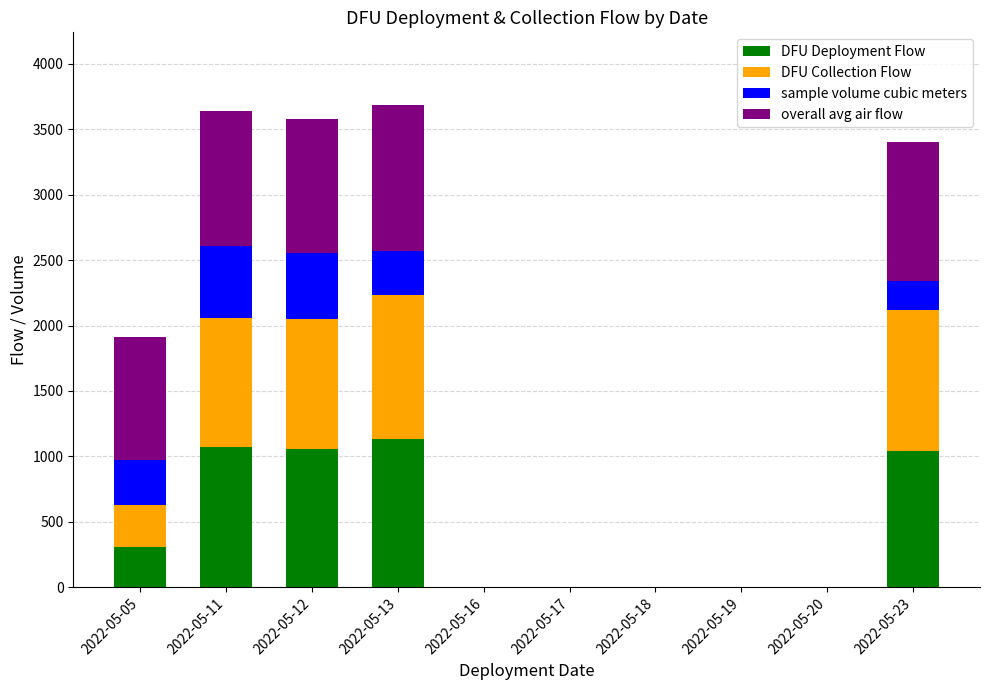

The value of DFU Deployment Flow at 2022-05-17 is 531.9. True or false?

False